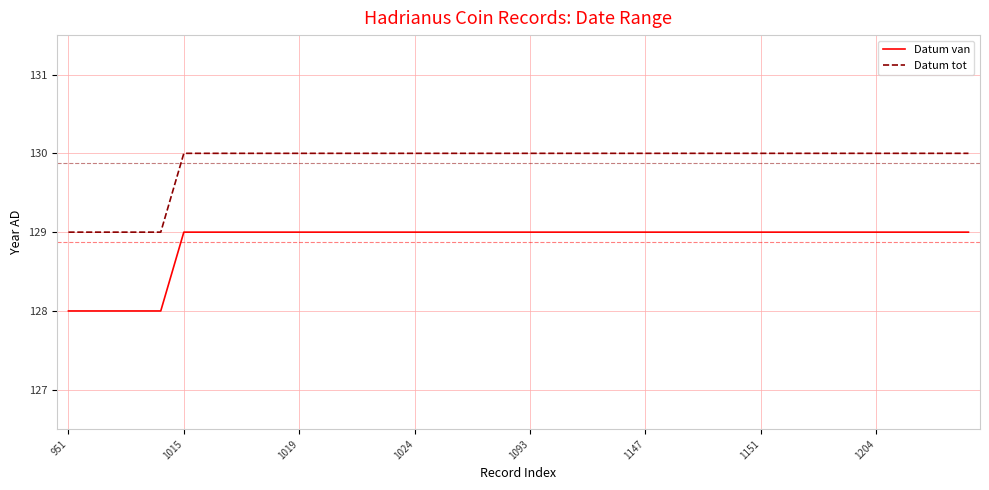

What is the lowest value of the Datum van series?

128